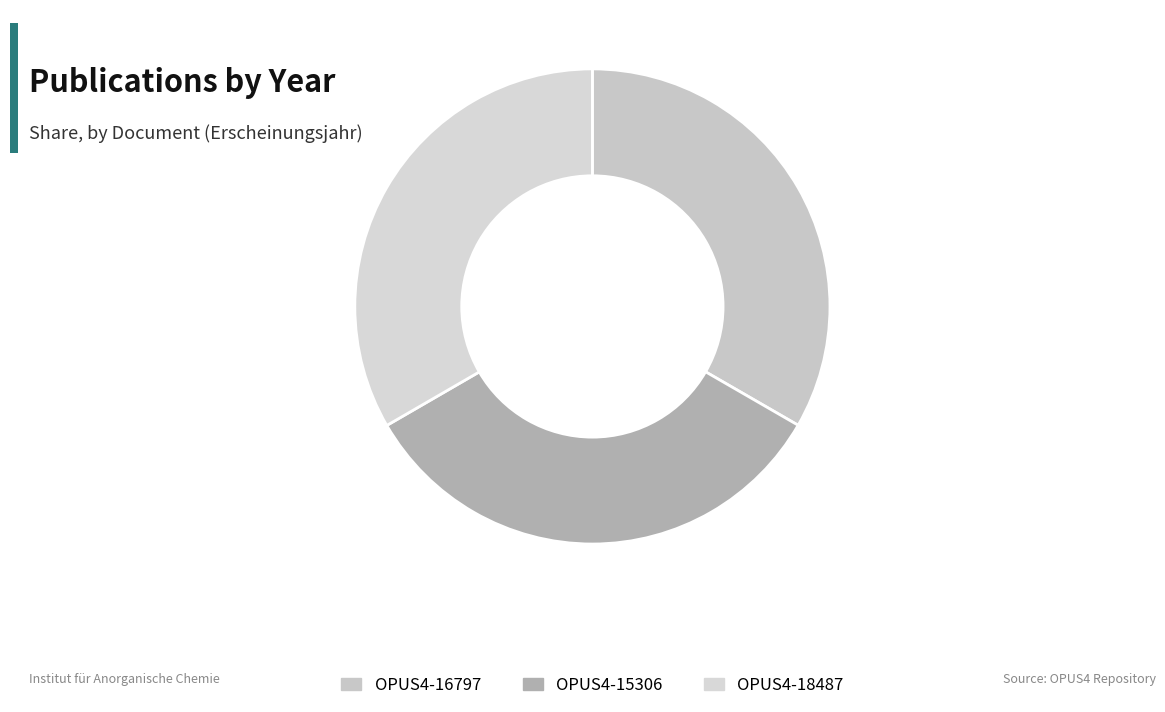

To the nearest percent, what is the average slice percentage?

33%